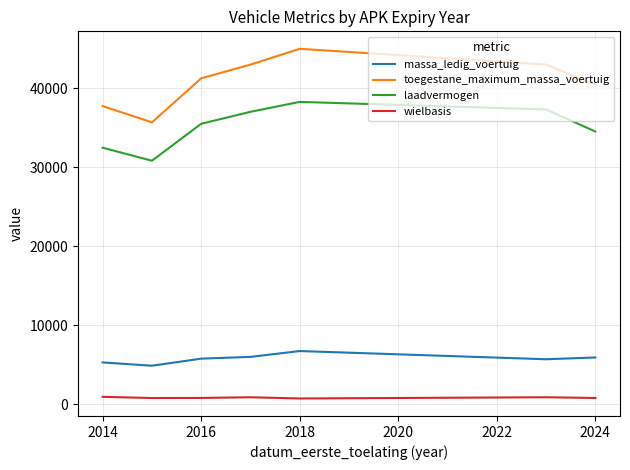

Which series has the largest range (max minus min)?

toegestane_maximum_massa_voertuig